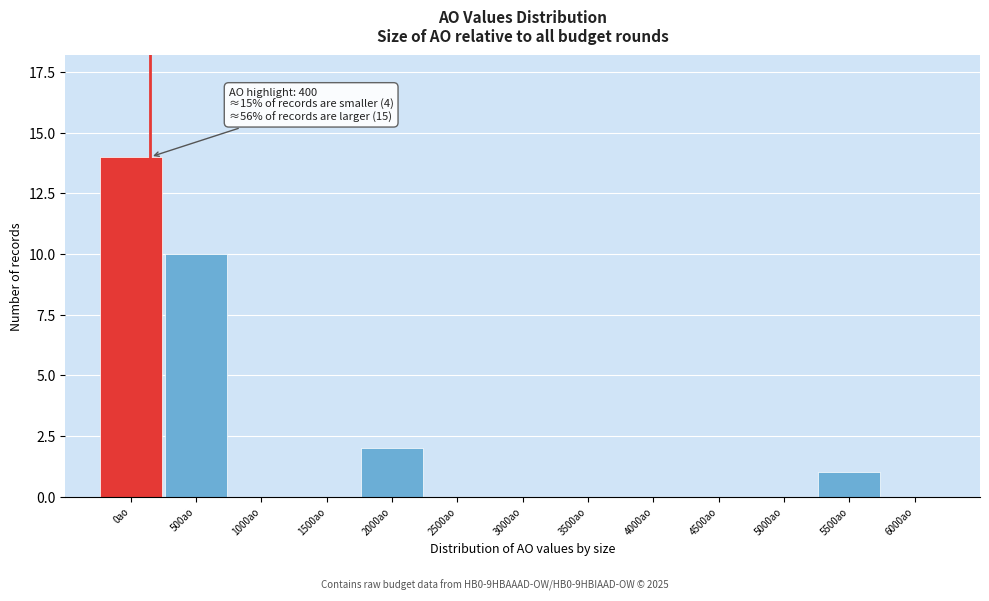

Reading left to right, transcribe all the data shown in this chart.

0ao=14	500ao=10	1000ao=0	1500ao=0	2000ao=2	2500ao=0	3000ao=0	3500ao=0	4000ao=0	4500ao=0	5000ao=0	5500ao=1	6000ao=0